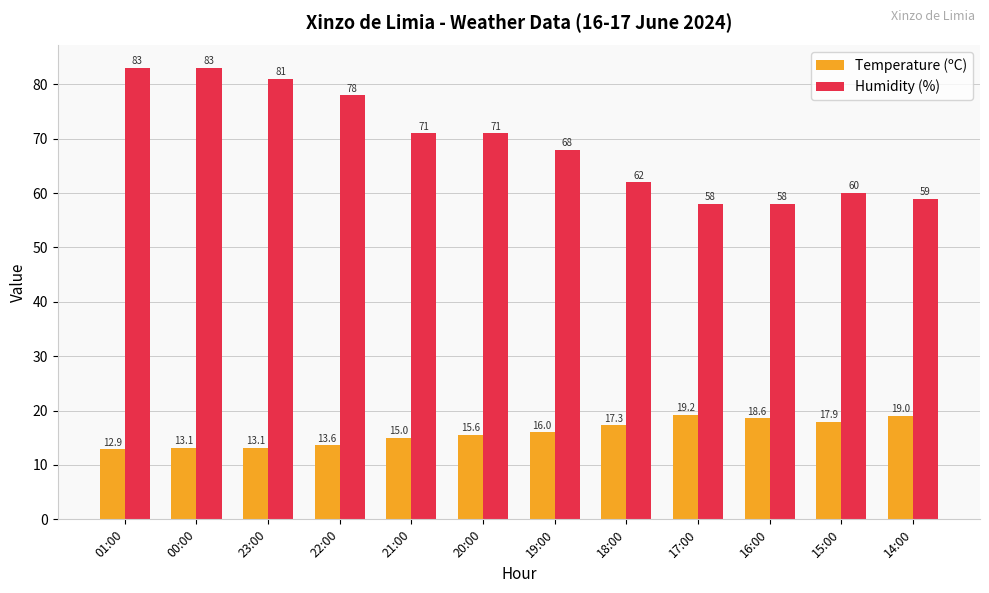

What is the label of the 2nd bar from the left?

00:00